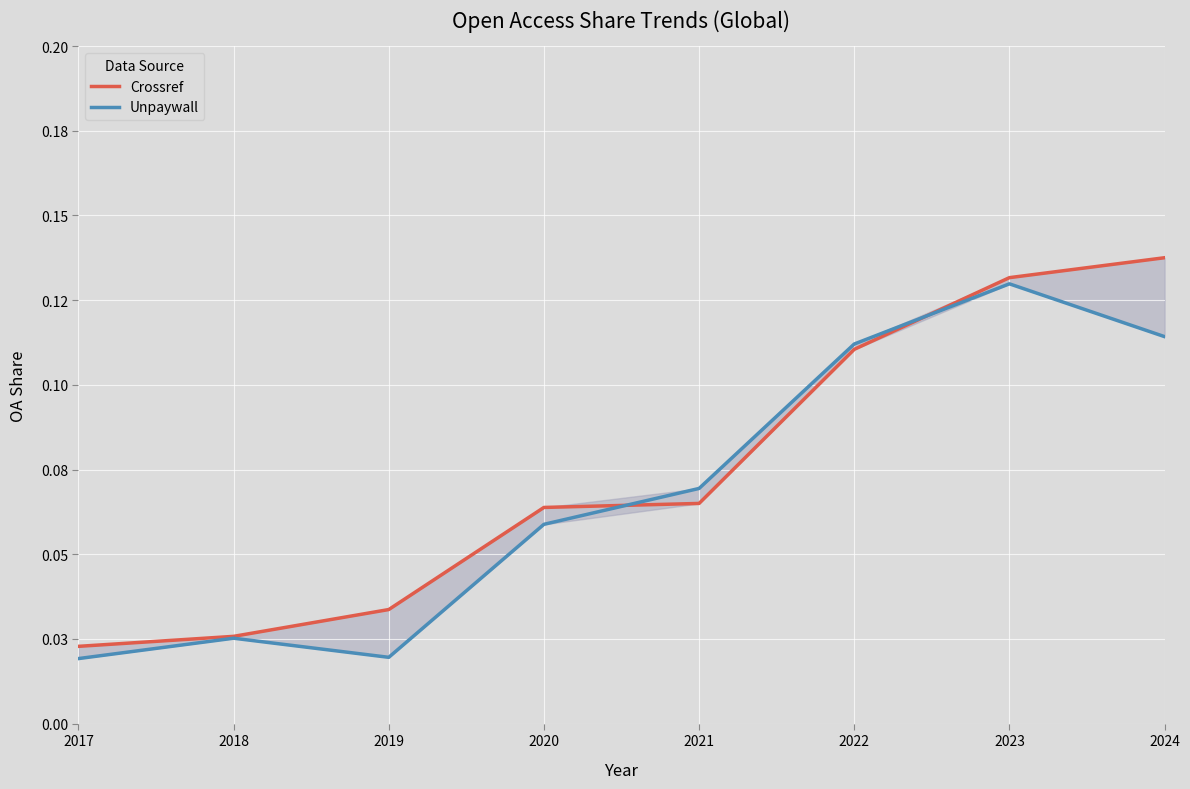

What is the total value across all series at 2022?

0.2